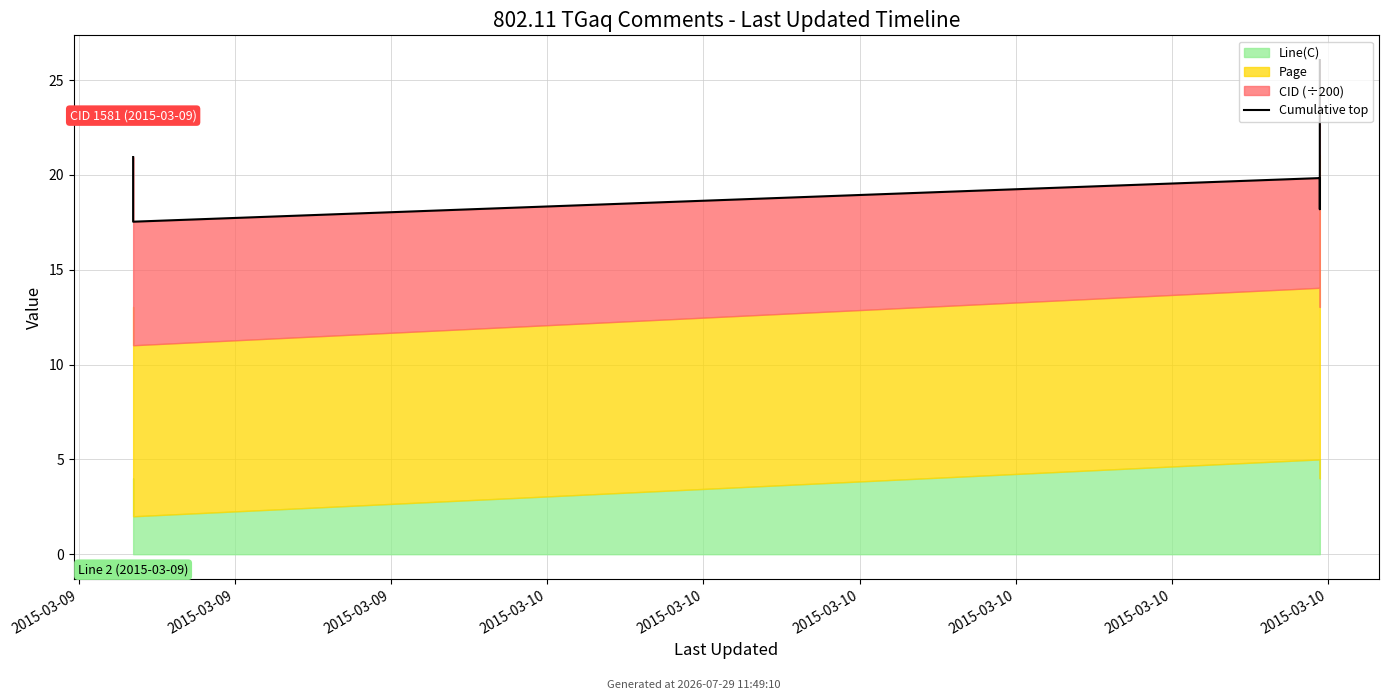

True or false: the data shows 20.9 at 2015-03-09.

True